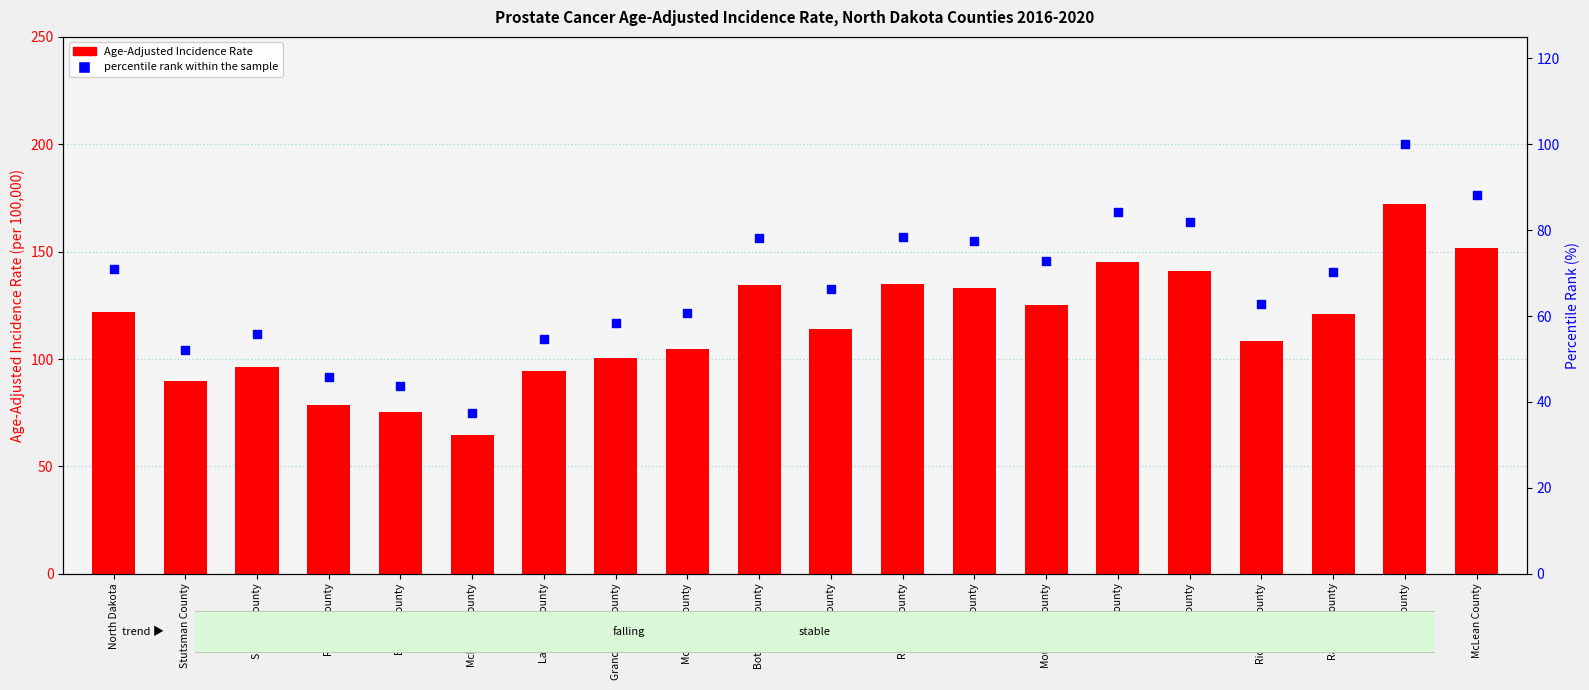

At which category is the sum across all series the highest?

Wells County